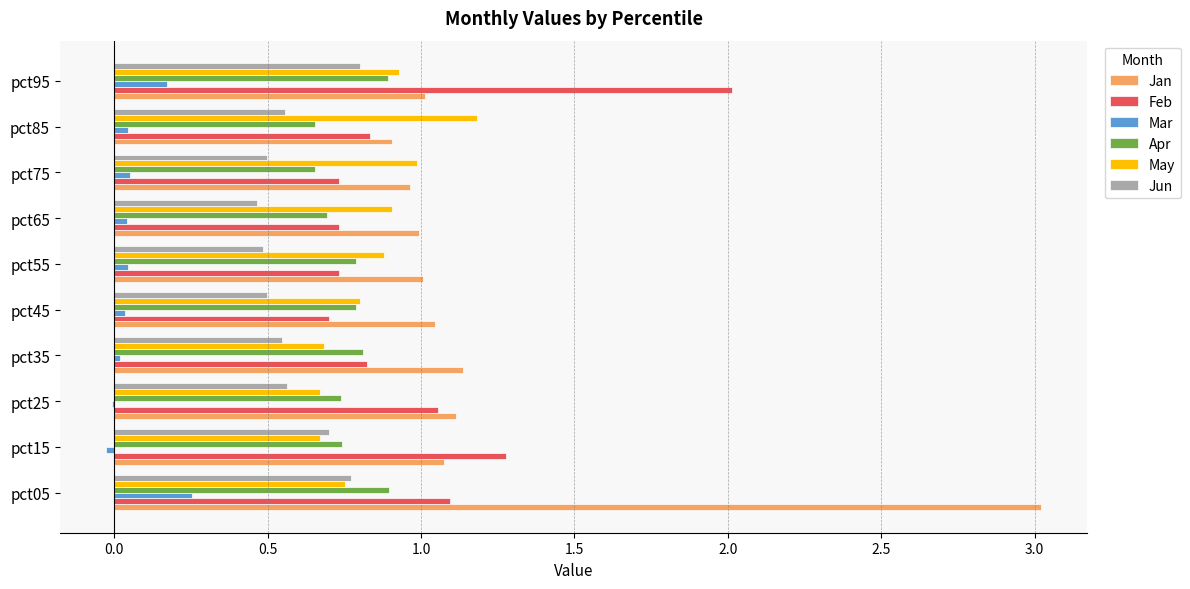

True or false: Jun has a value of 0.2 at pct75.

False